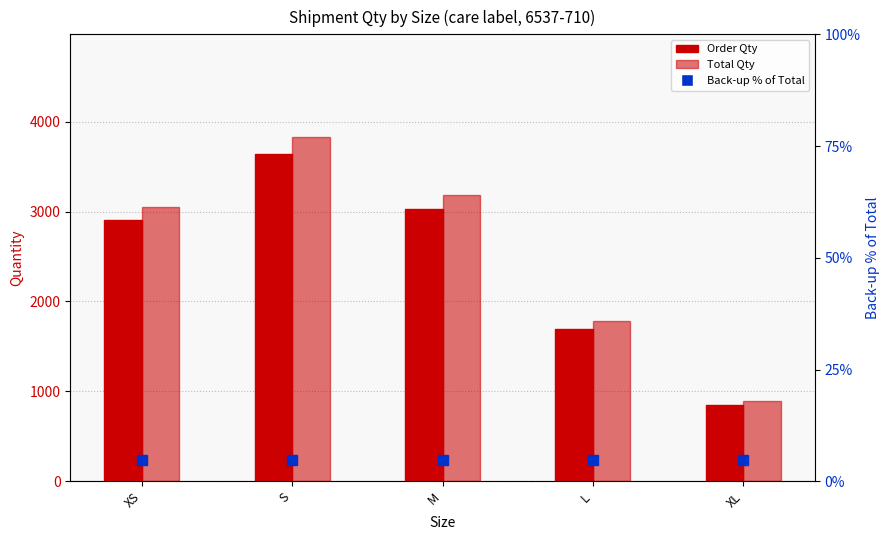

What is the difference between the highest and lowest values at S?

3819.3